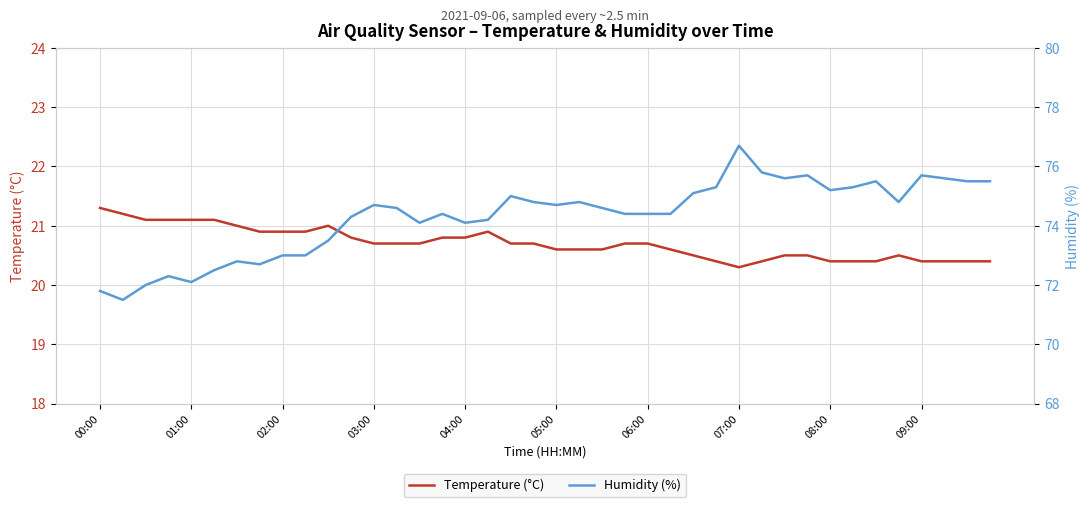

Is it true that Temperature (°C) equals 27.2 at 03:00?

False